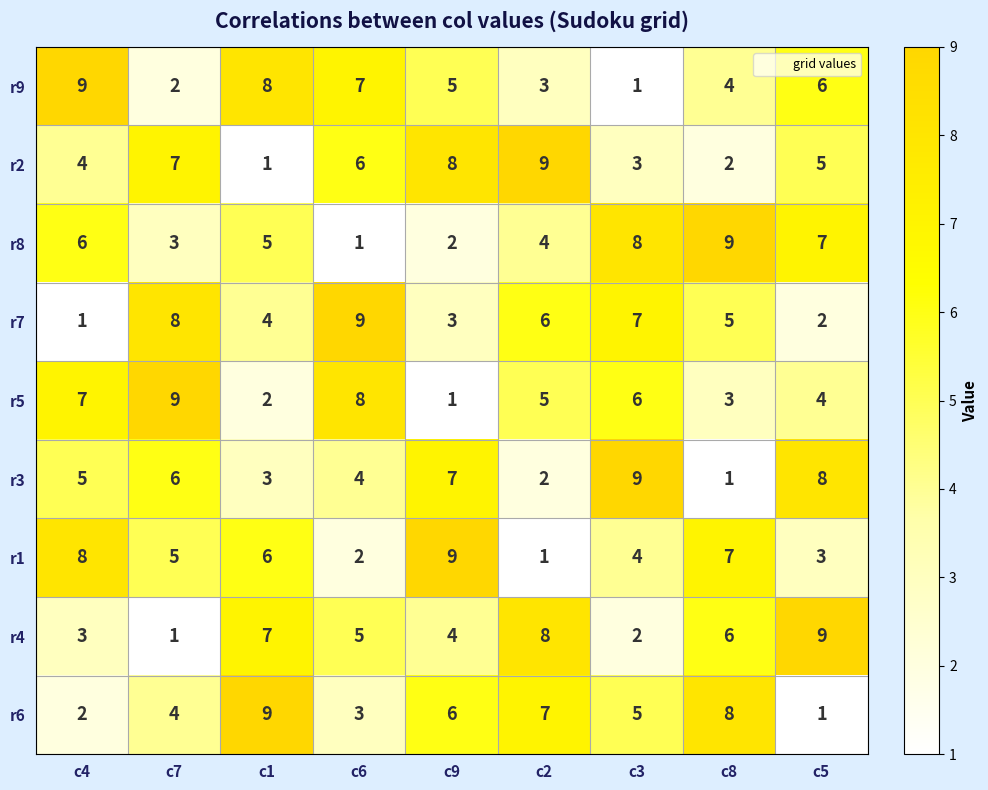

What is the spread (max minus min) of values at c4?

8